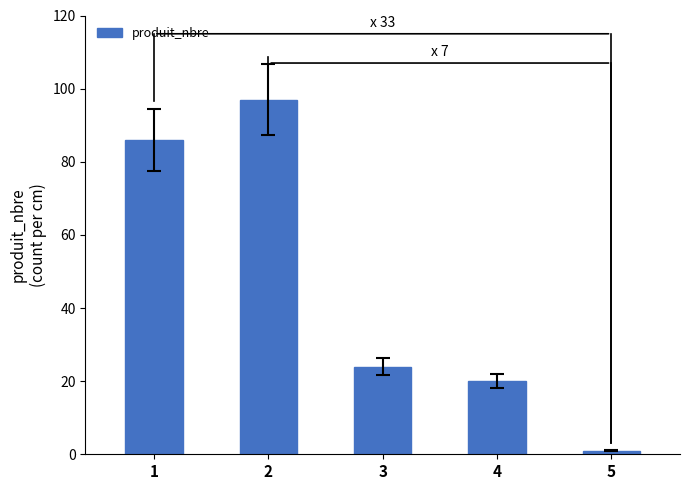

Reading left to right, transcribe all the data shown in this chart.

86	97	24	20	1